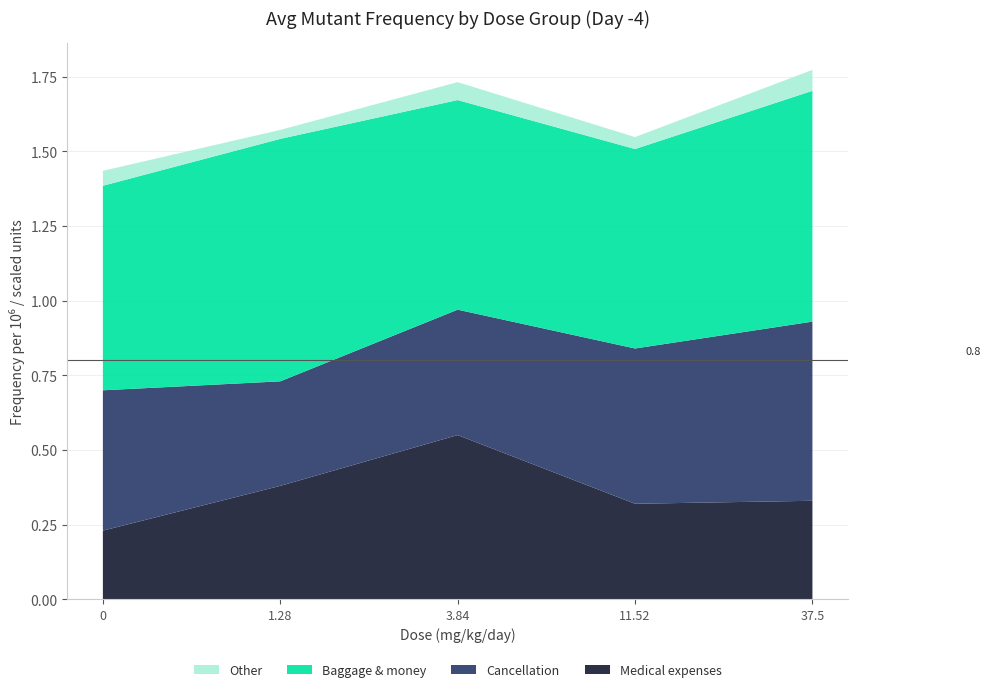

Is it true that Medical expenses equals 0.1 at 0?

False